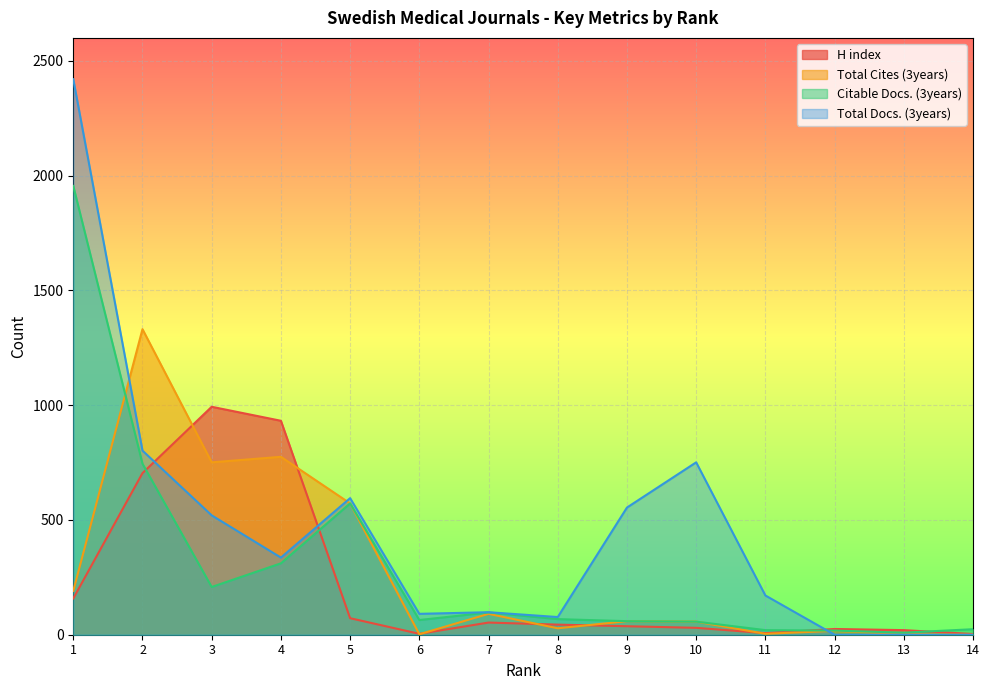

Does the chart display data point markers on the line(s)?

No